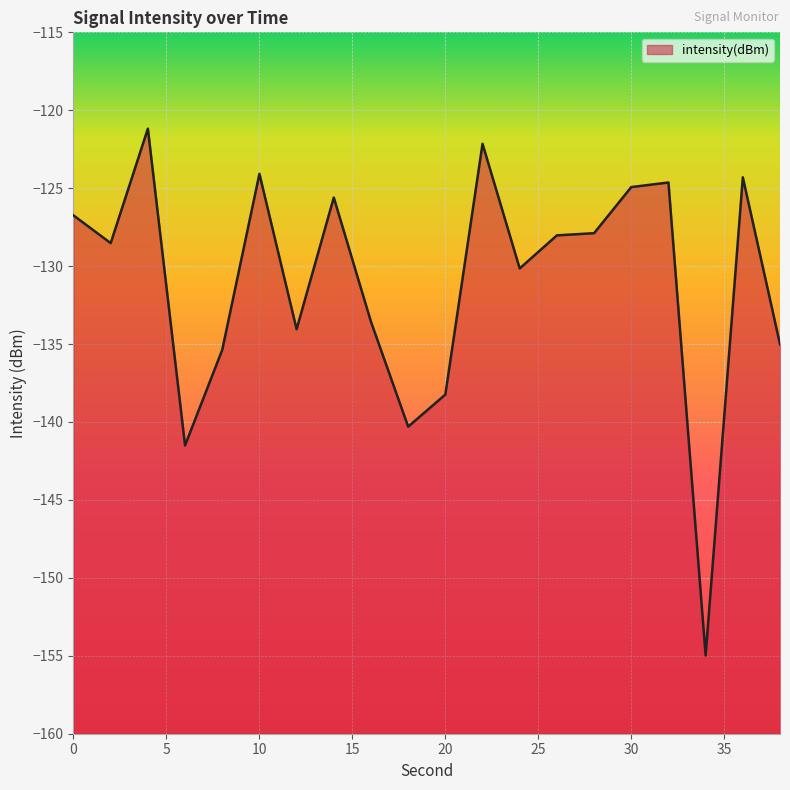

Reading right to left, what are all the values shown in this chart?

-135.0	-124.3	-155.0	-124.6	-124.9	-127.9	-128.0	-130.1	-122.2	-138.2	-140.3	-133.6	-125.6	-134.0	-124.1	-135.4	-141.5	-121.2	-128.5	-126.7